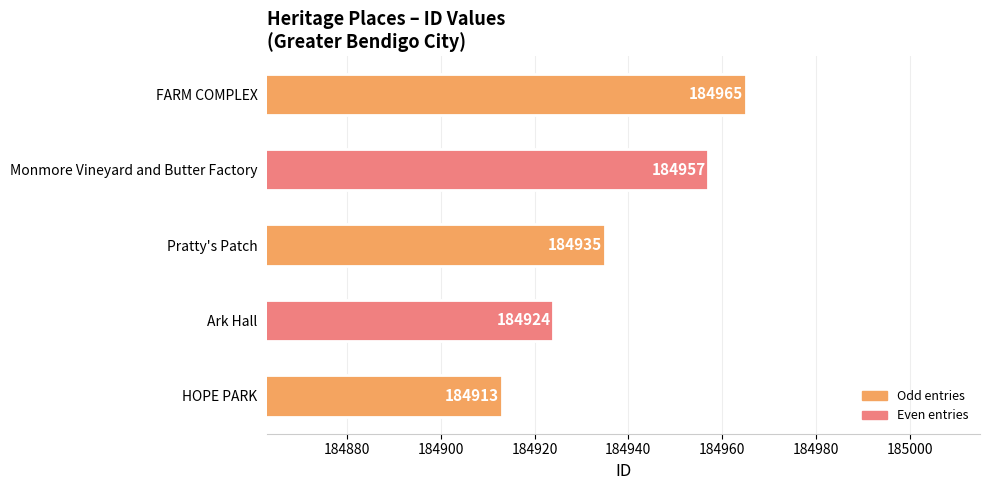

What is the difference between the maximum and minimum values?

52